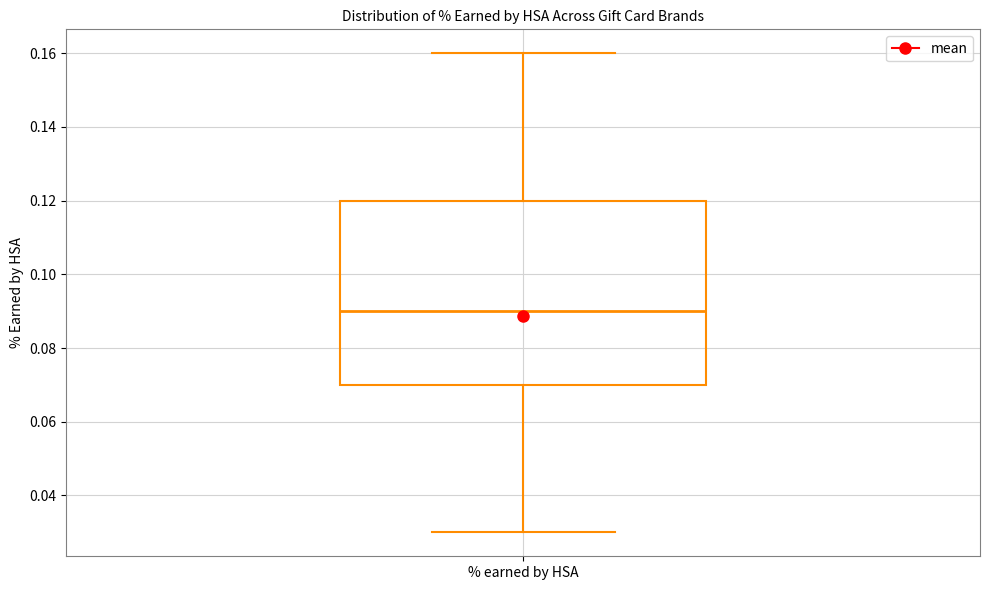

Read this box plot against the y-axis: the position of the median line, the range covered by the box, and the ends of both whiskers. The values are not printed on the chart, so give them approximately, as read against the axis.

median 0.09, box 0.07 to 0.12, whiskers 0.03 to 0.16